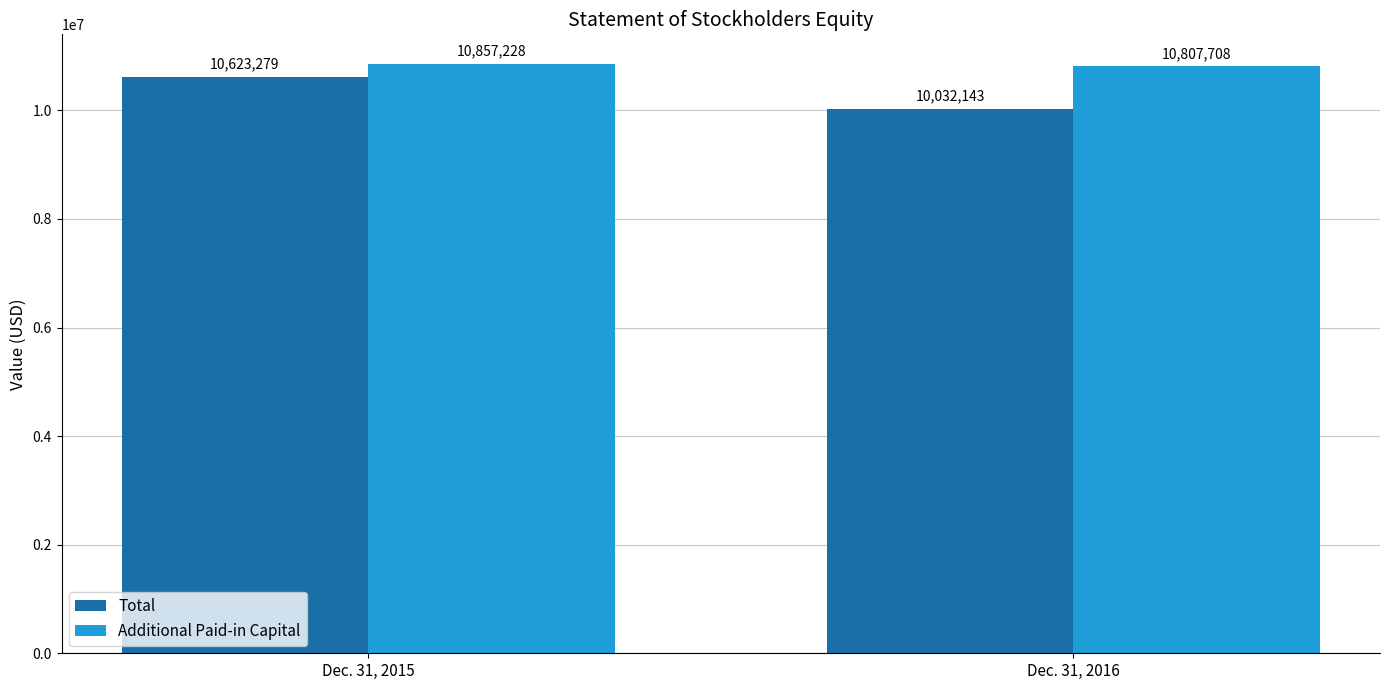

What are all the series names shown in the legend?

Total, Additional Paid-in Capital